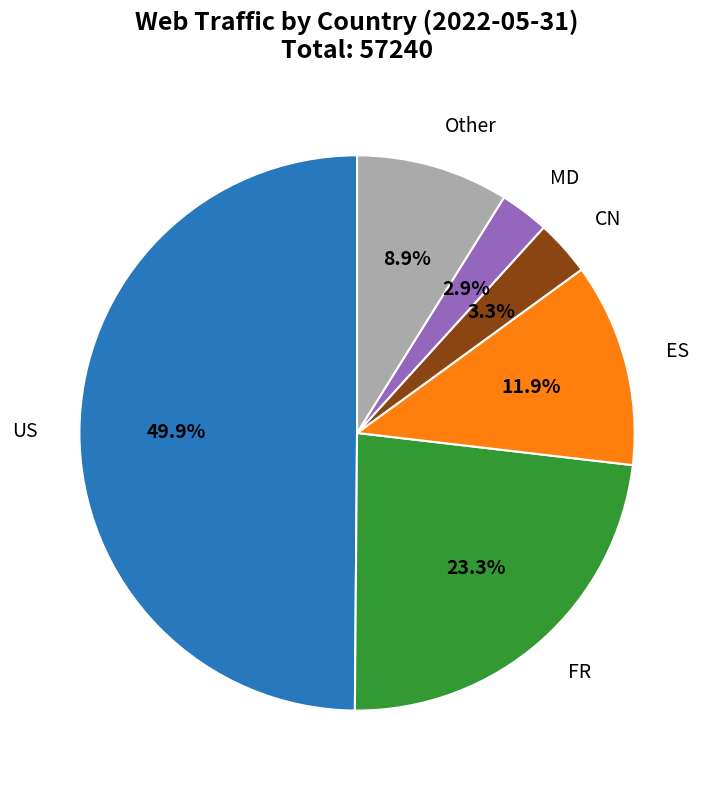

How many segments does this pie chart have?

6